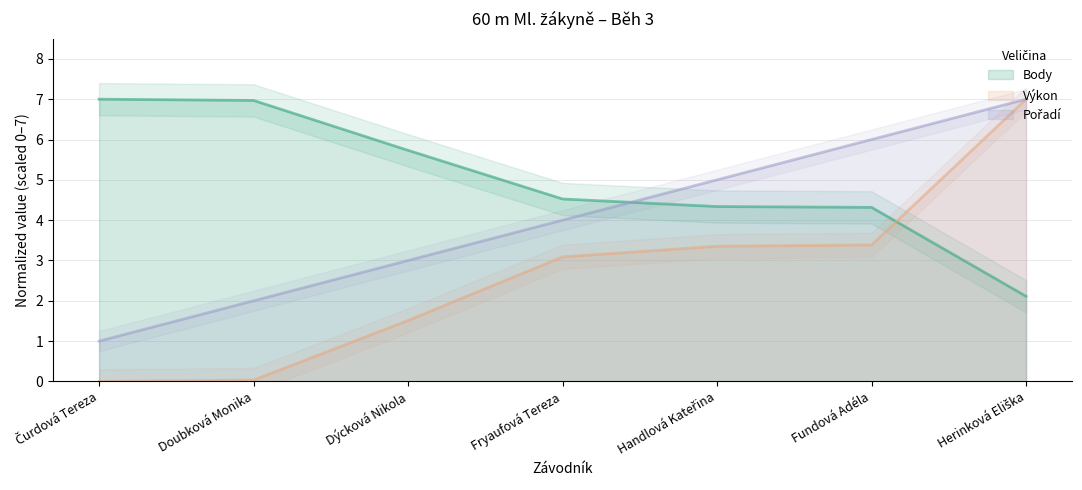

What is the highest value of the Body series?

7.0